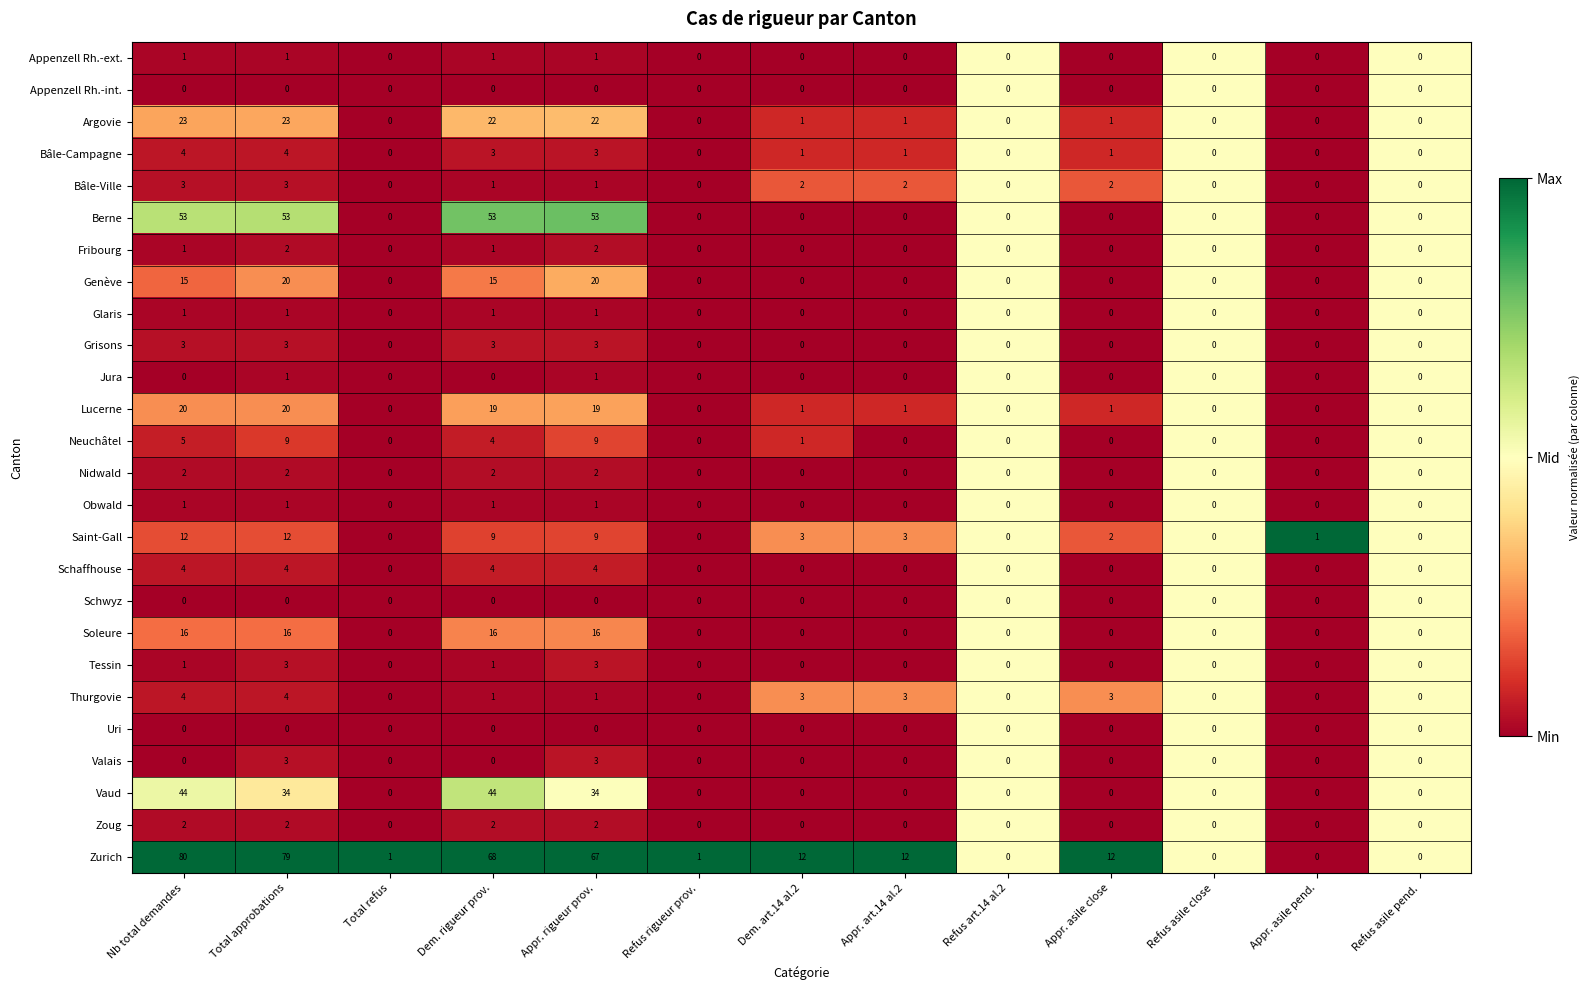

The Bâle-Campagne series shows 0 at Total refus. True or false?

True